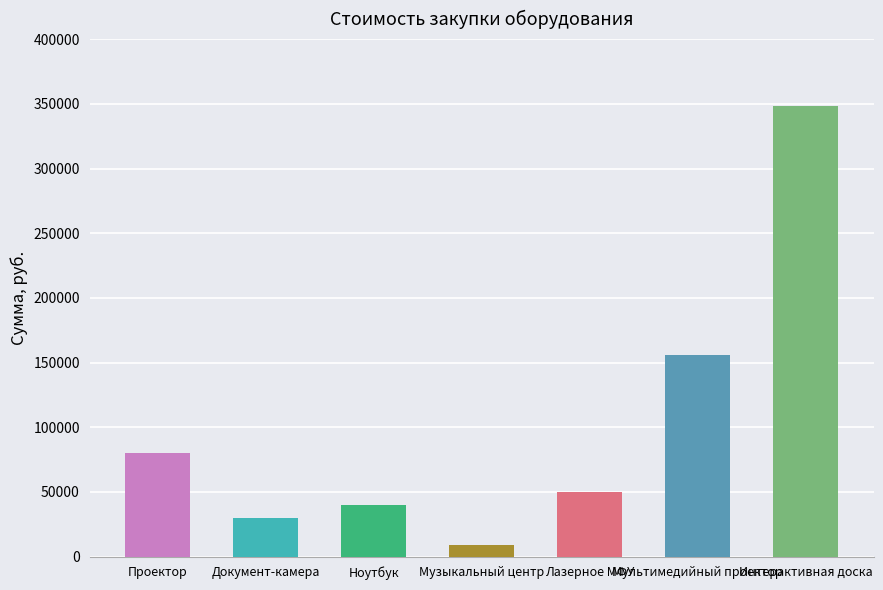

What is the label of the 1st bar from the left?

Проектор